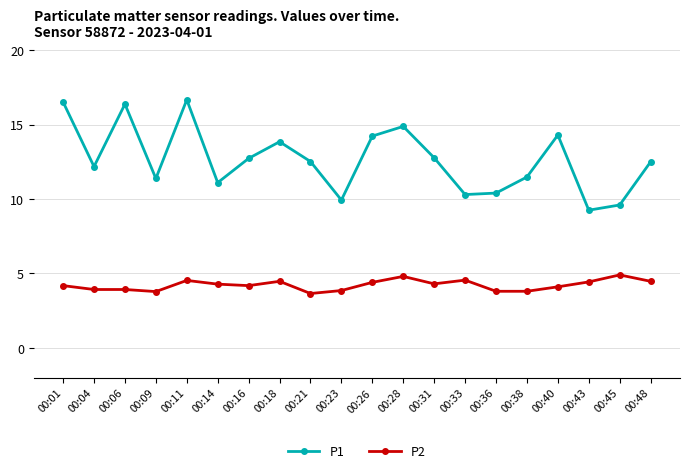

Is this an area chart (filled region under the line)?

No